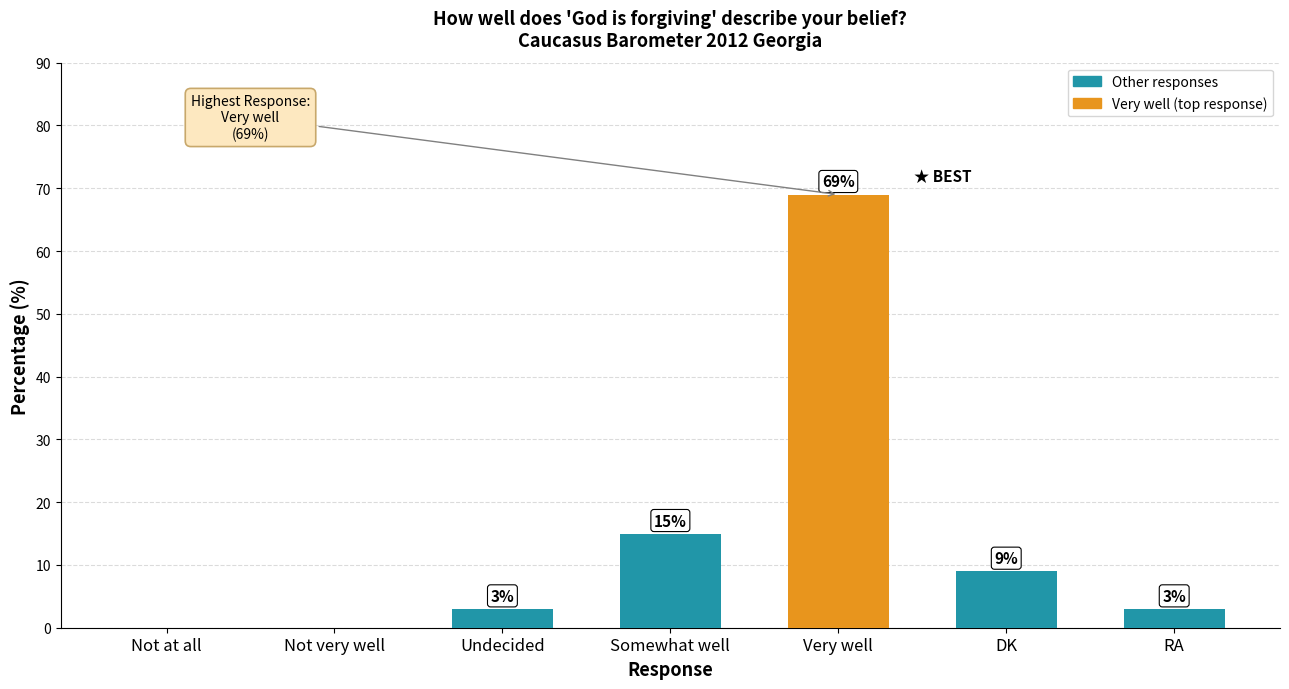

Are the bars horizontal?

No